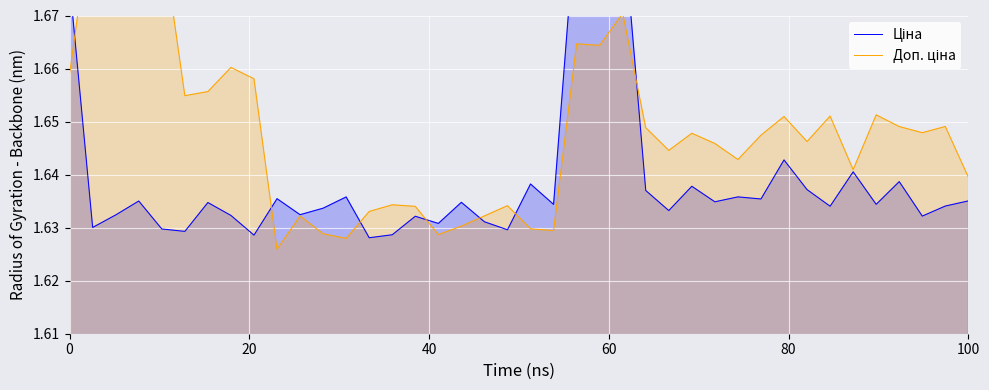

Between which two adjacent categories do Доп. ціна and Ціна first intersect?

0 and 20